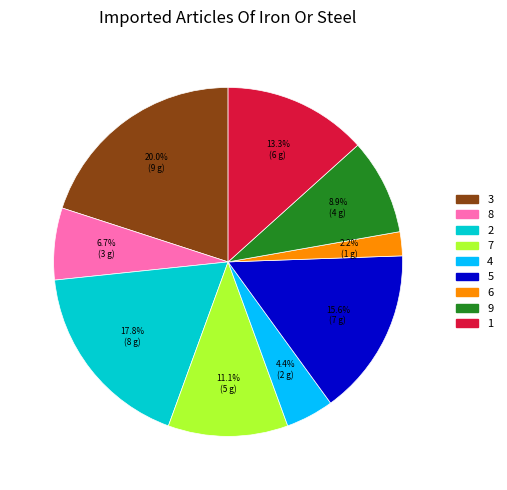

How many segments does this pie chart have?

9